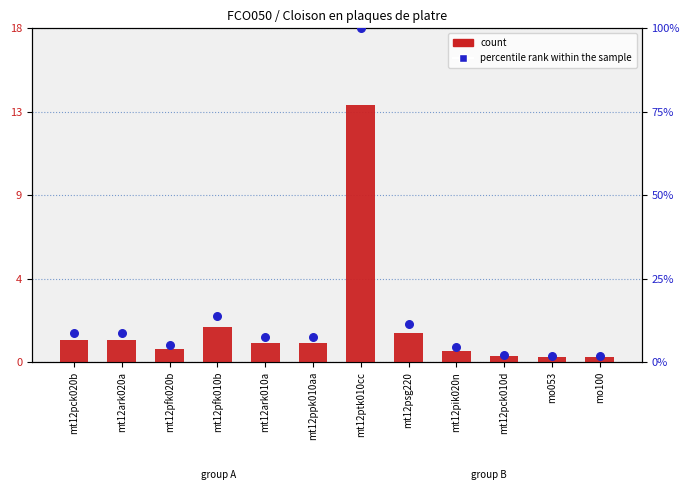

Which series contains the highest Y value?

percentile rank within the sample